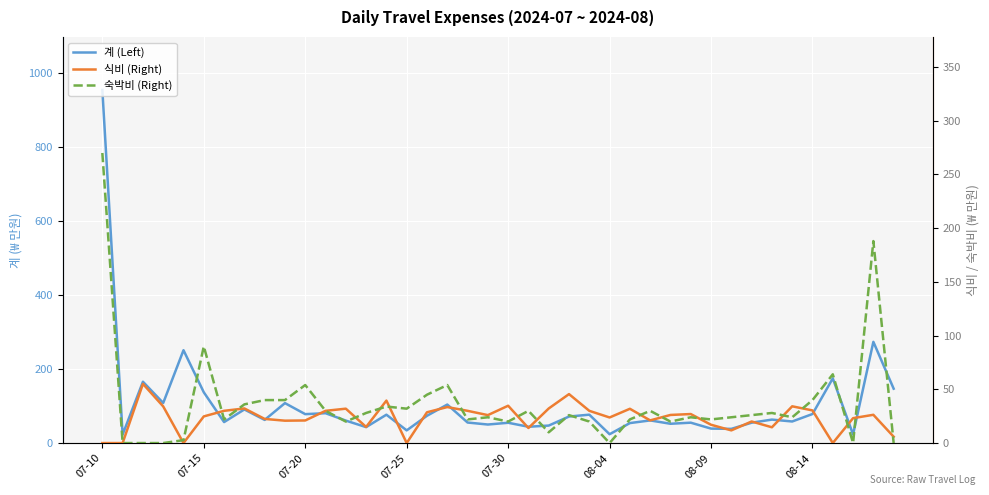

Which series changed the most between 19 and 30?

계 (Left)